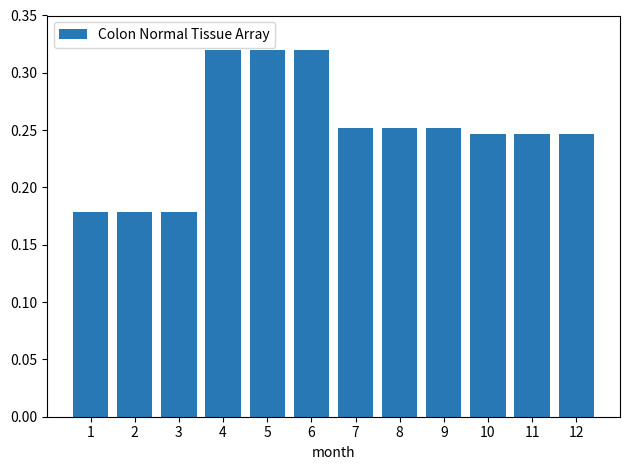

What is the sum of the values at 8 and 6?

0.6